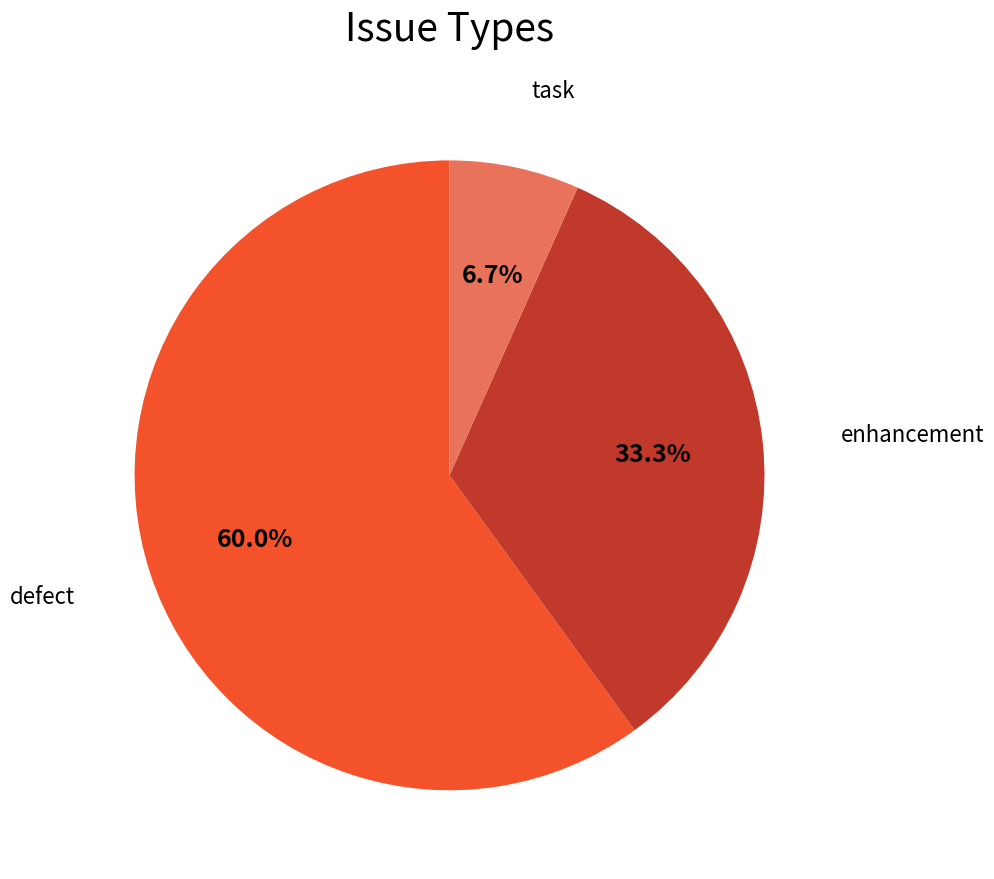

Does any single category account for the majority?

Yes